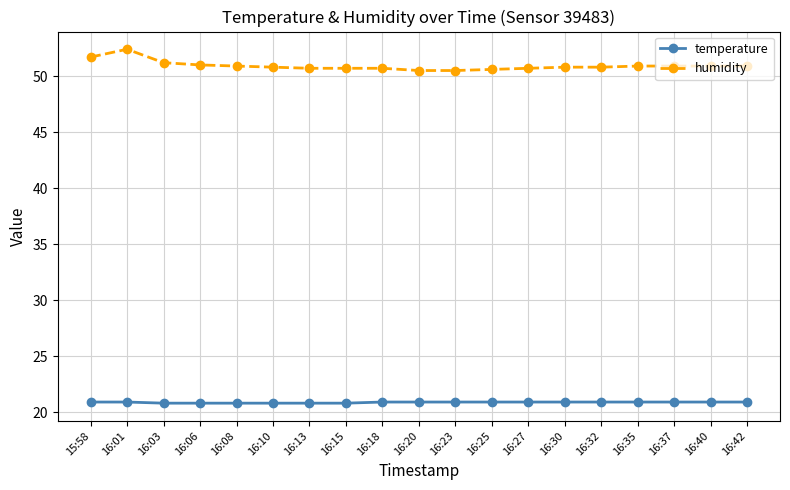

Which series has the largest range (max minus min)?

humidity